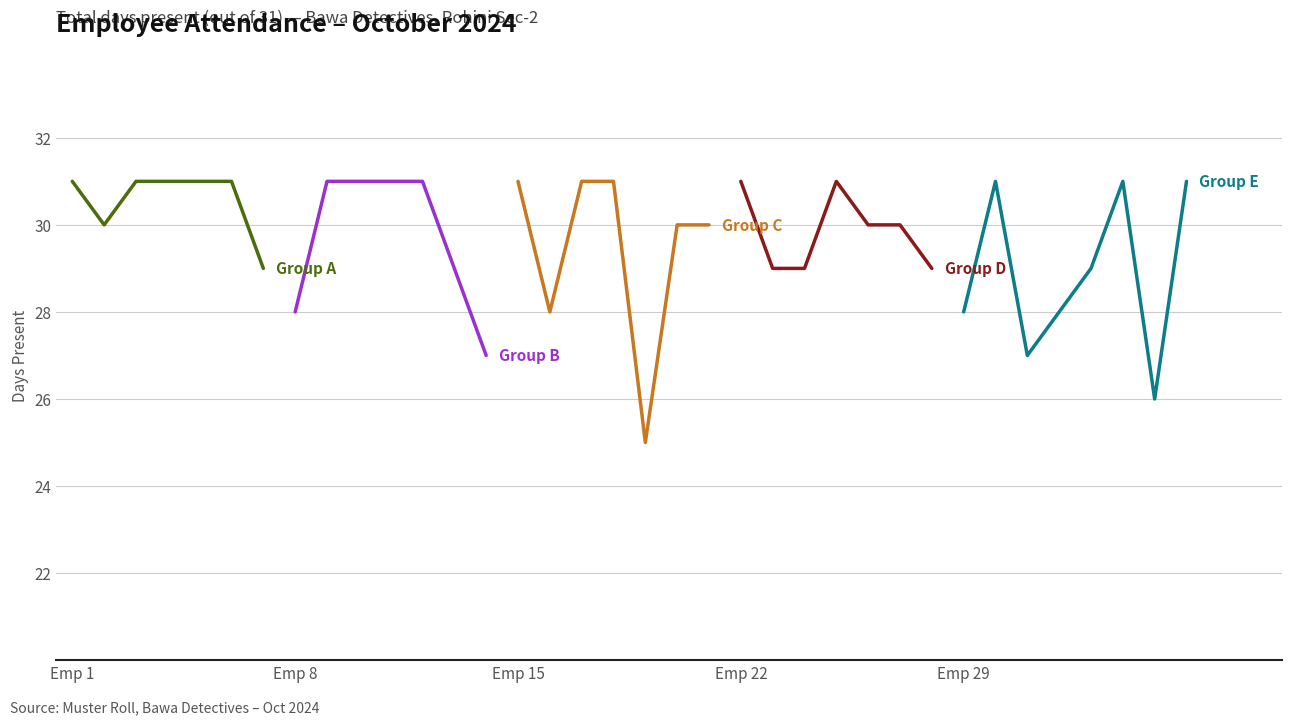

How many values are between 29 and 31?

28